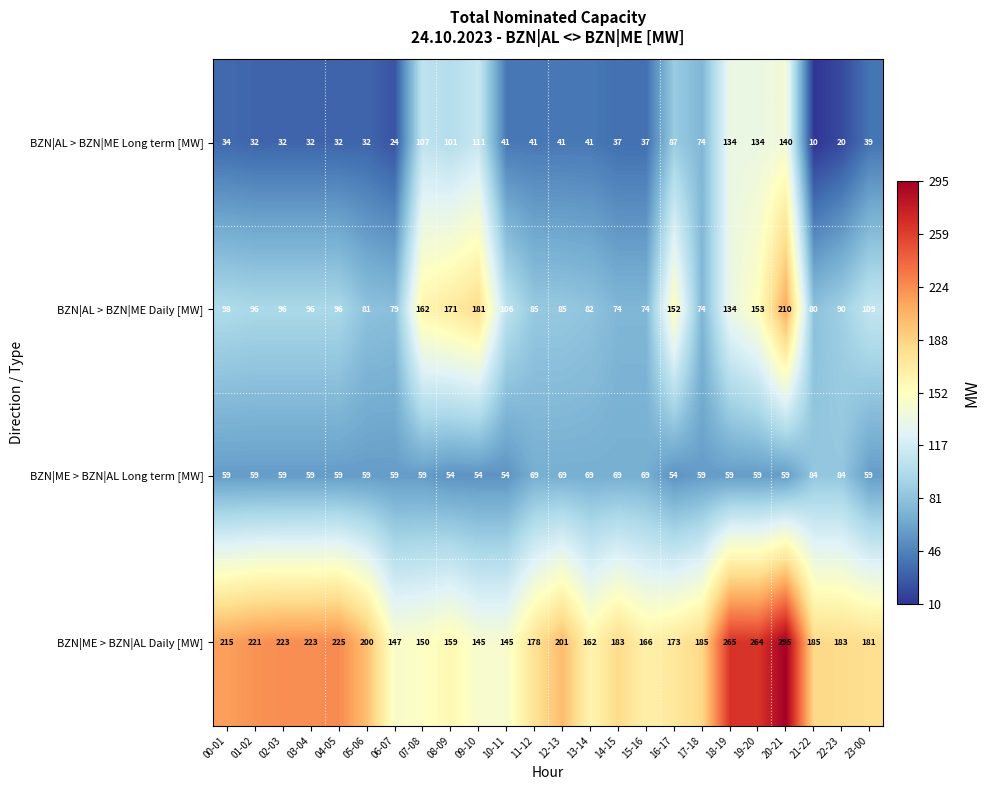

What is the maximum value for BZN|AL > BZN|ME Daily [MW]?

210